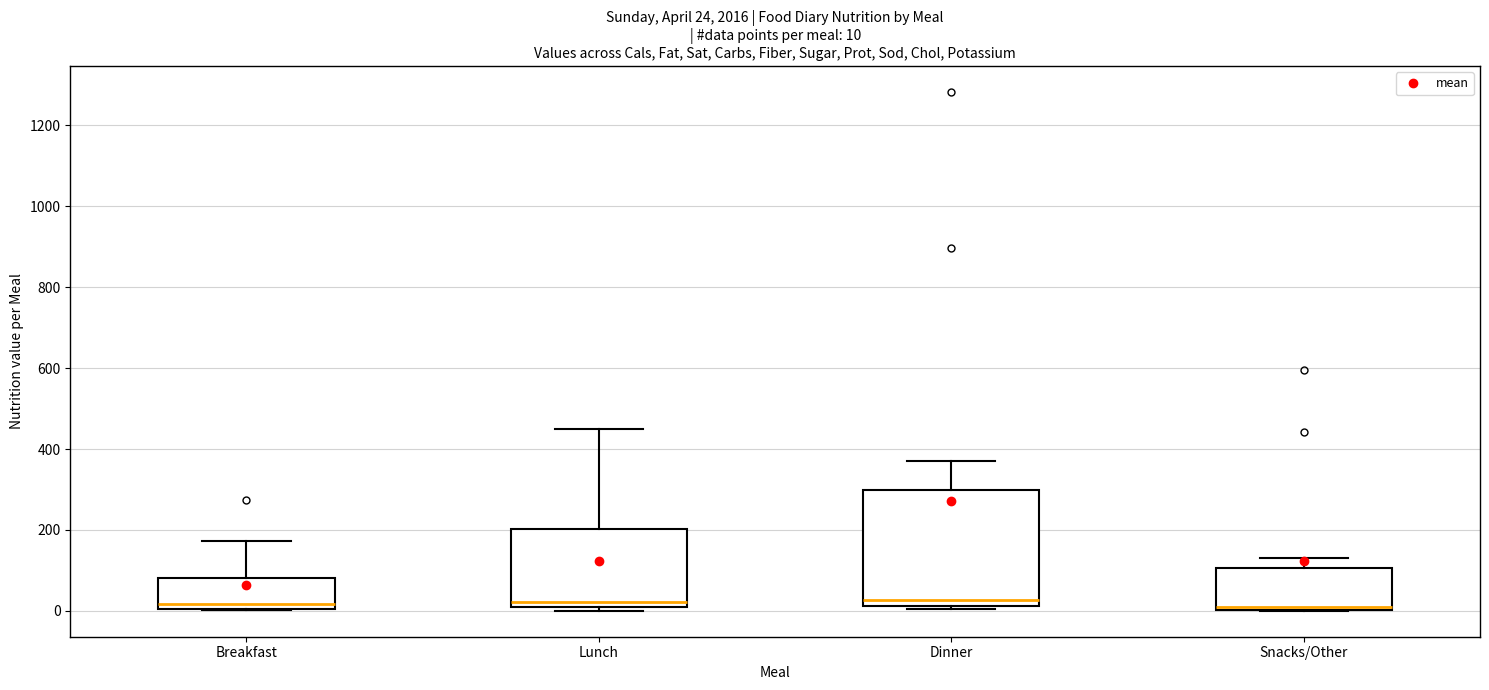

Which box is the tallest, from its lower edge to its upper edge?

Dinner